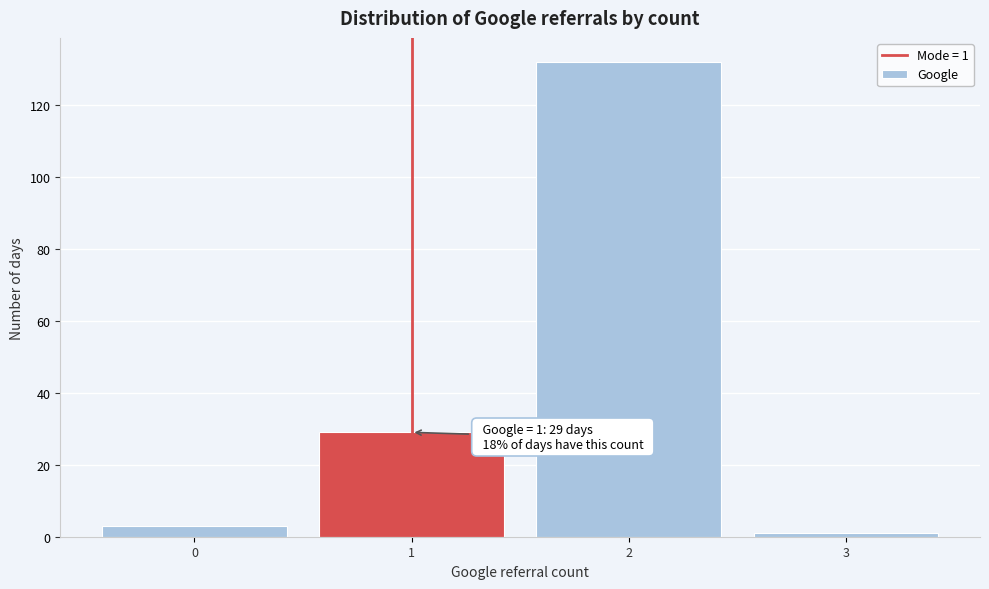

Over which range of the x-axis is the bar tallest?

1.5 to 2.5